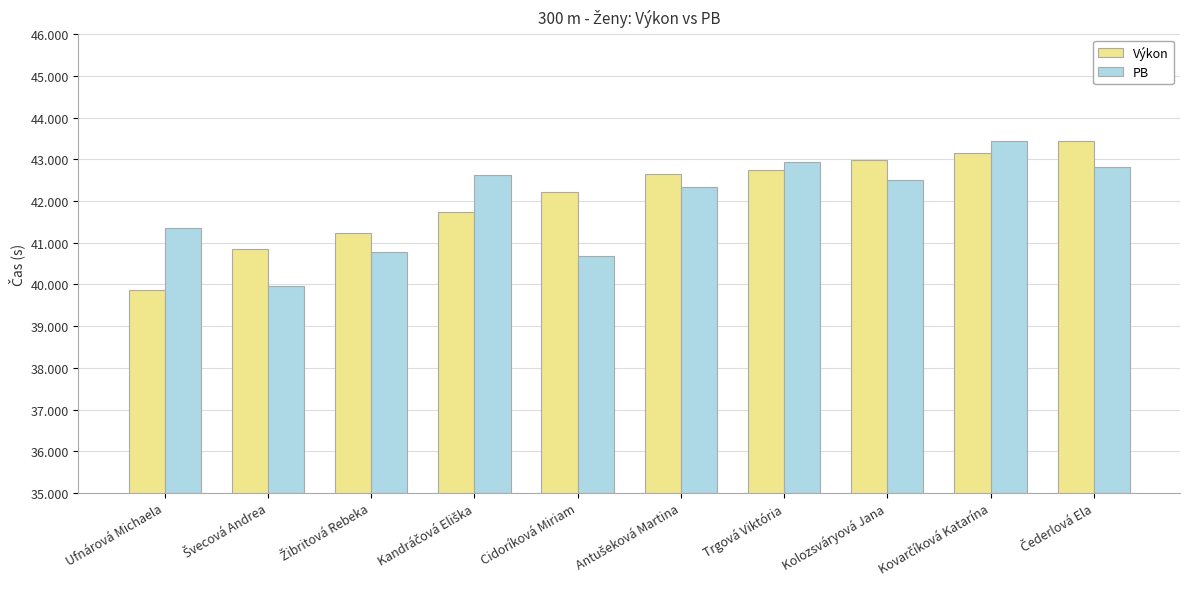

True or false: PB has a value of 41.4 at Ufnárová Michaela.

True